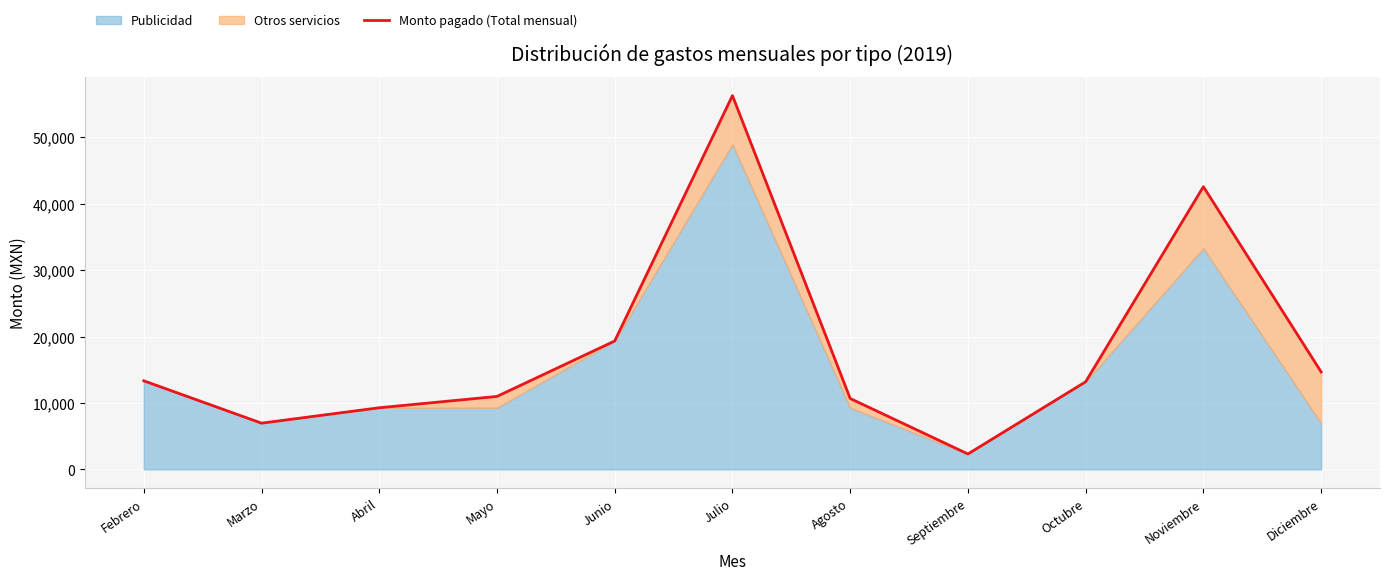

What is the approximate value at Marzo?

6960.0